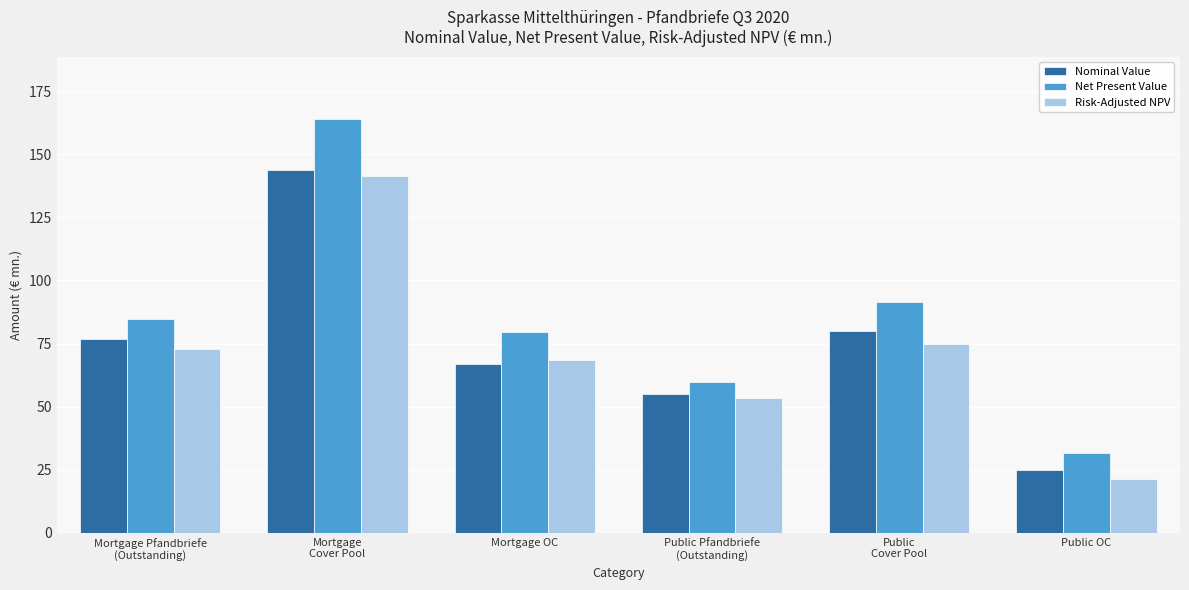

The Risk-Adjusted NPV series shows 68.7 at Mortgage OC. True or false?

True